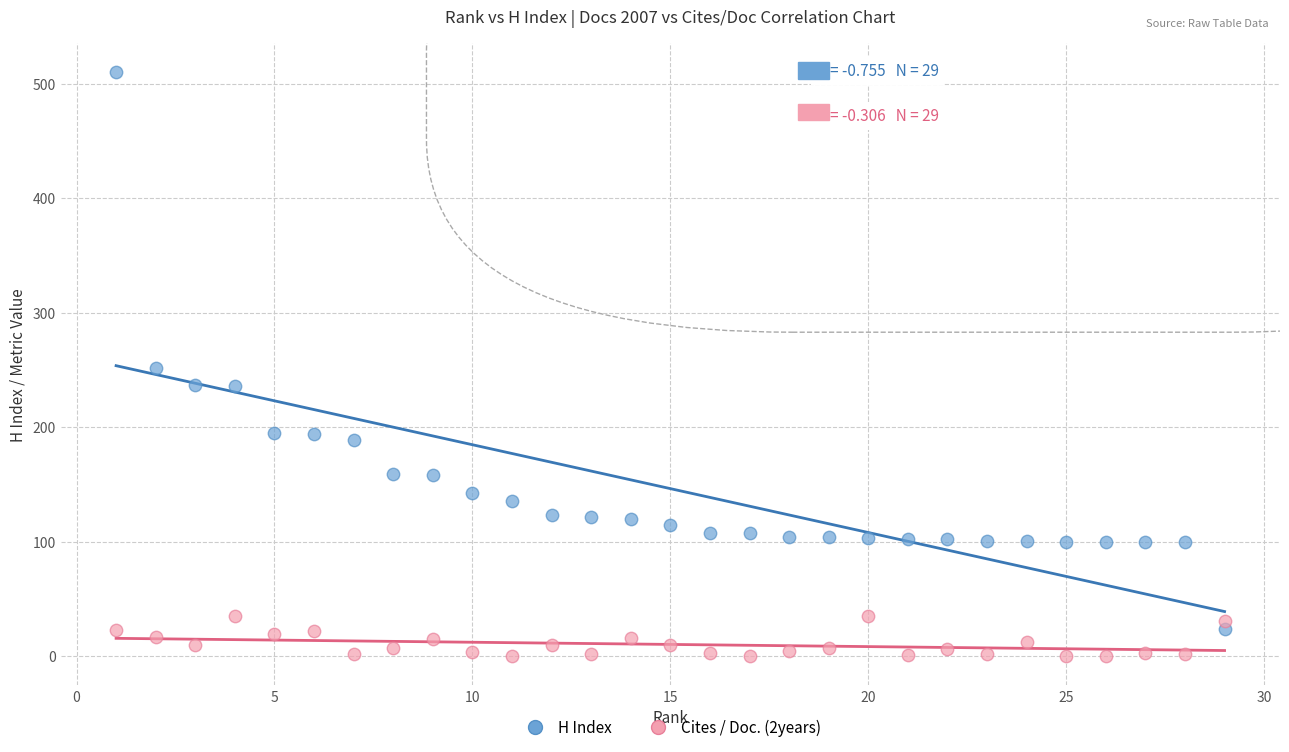

Which series contains the lowest Y value?

Cites / Doc. (2years)